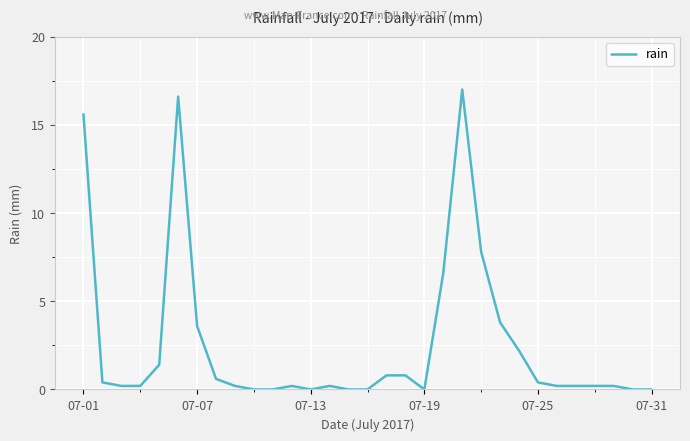

What is the difference between the maximum and minimum values?

17.0